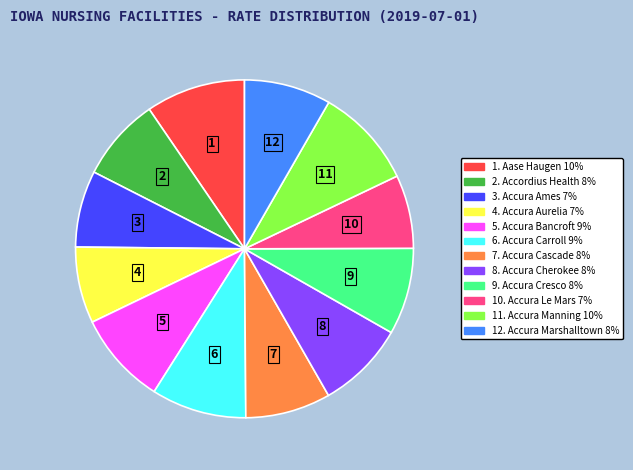

Does any single category account for the majority?

No